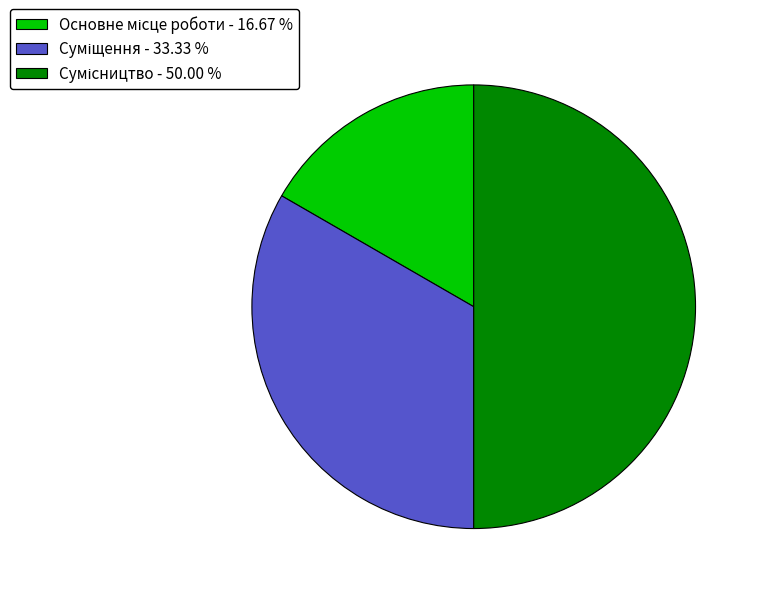

How much of the chart is everything except Основне місце роботи?

83.3%